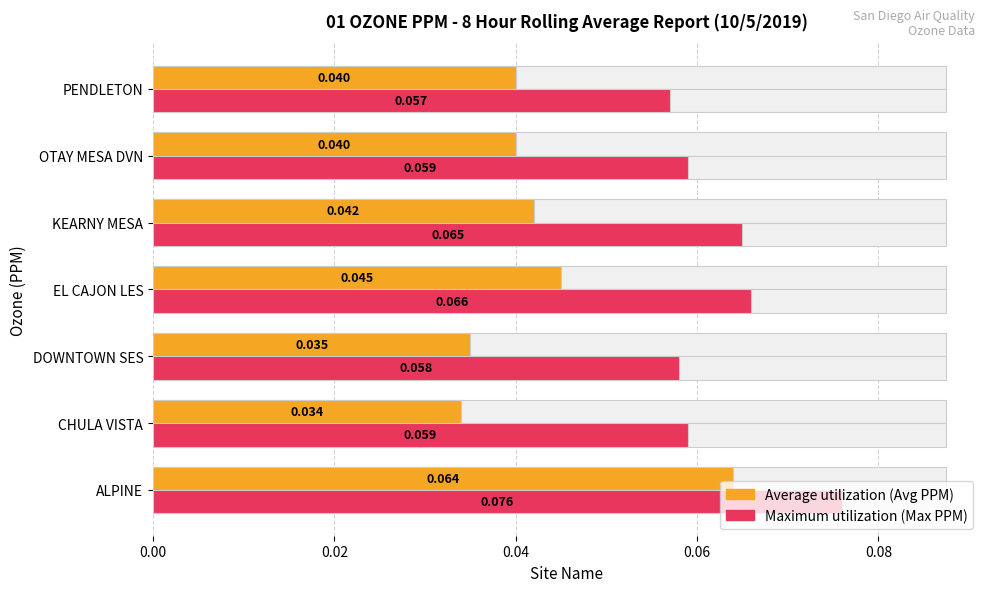

The value of Avg at PENDLETON is 0.1. True or false?

False